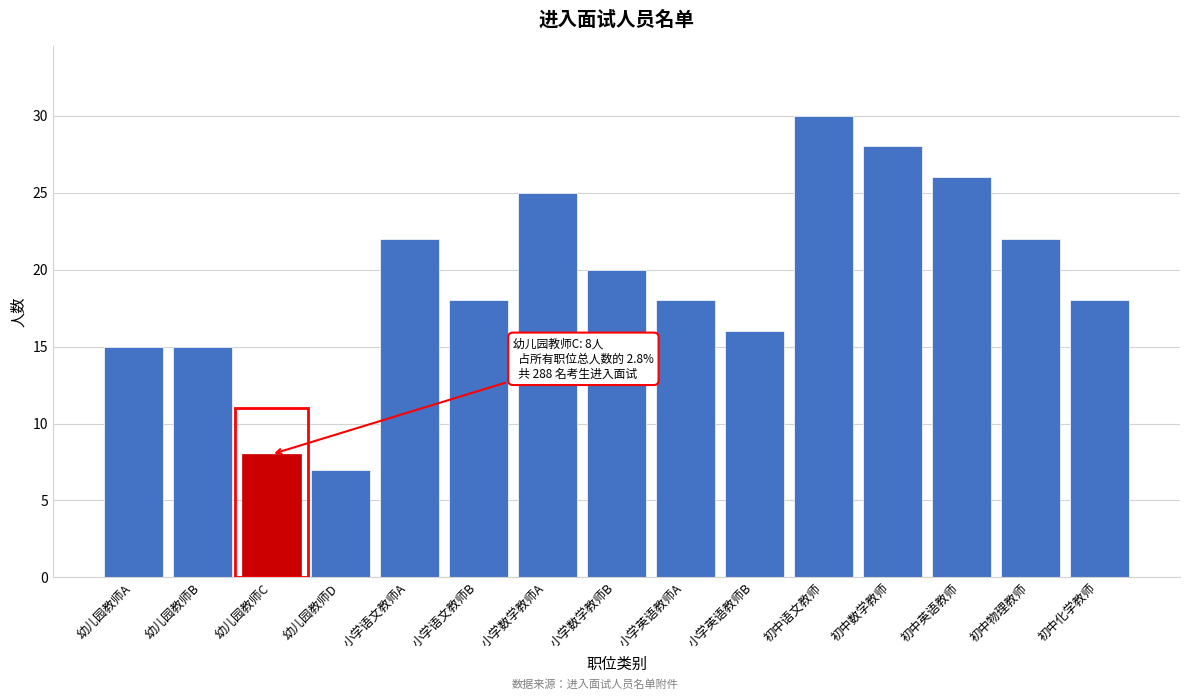

Reading right to left, what are all the values shown in this chart?

初中化学教师=18	初中物理教师=22	初中英语教师=26	初中数学教师=28	初中语文教师=30	小学英语教师B=16	小学英语教师A=18	小学数学教师B=20	小学数学教师A=25	小学语文教师B=18	小学语文教师A=22	幼儿园教师D=7	幼儿园教师C=8	幼儿园教师B=15	幼儿园教师A=15